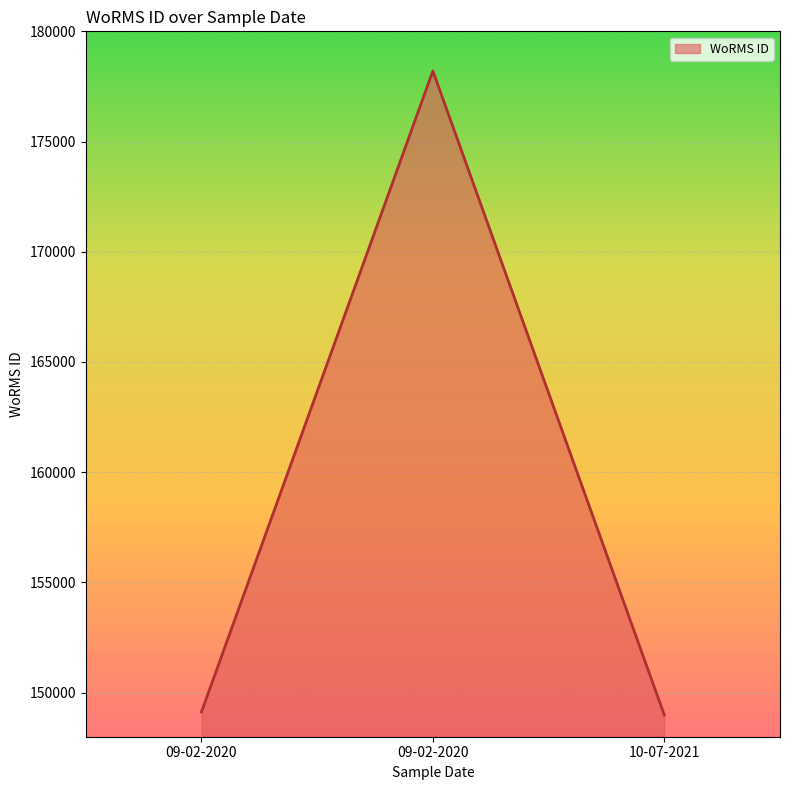

How many series are shown in this chart?

1